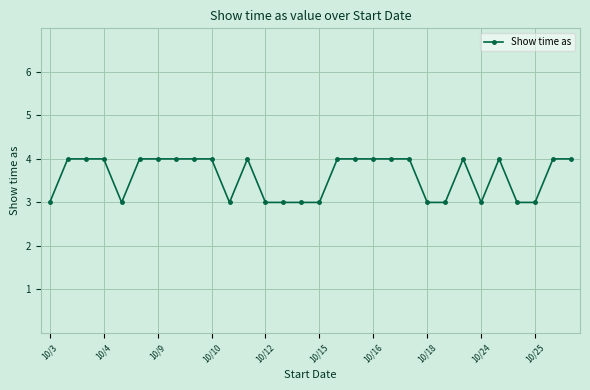

Reading right to left, extract all data points from this chart.

4	4	3	3	4	3	4	3	3	4	4	4	4	4	3	3	3	3	4	3	4	4	4	4	4	3	4	4	4	3